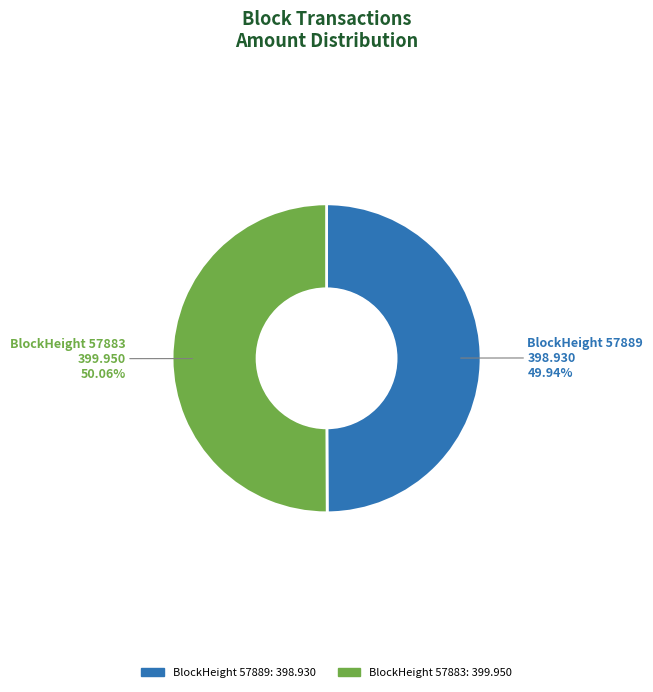

Is there a majority slice in this chart?

Yes